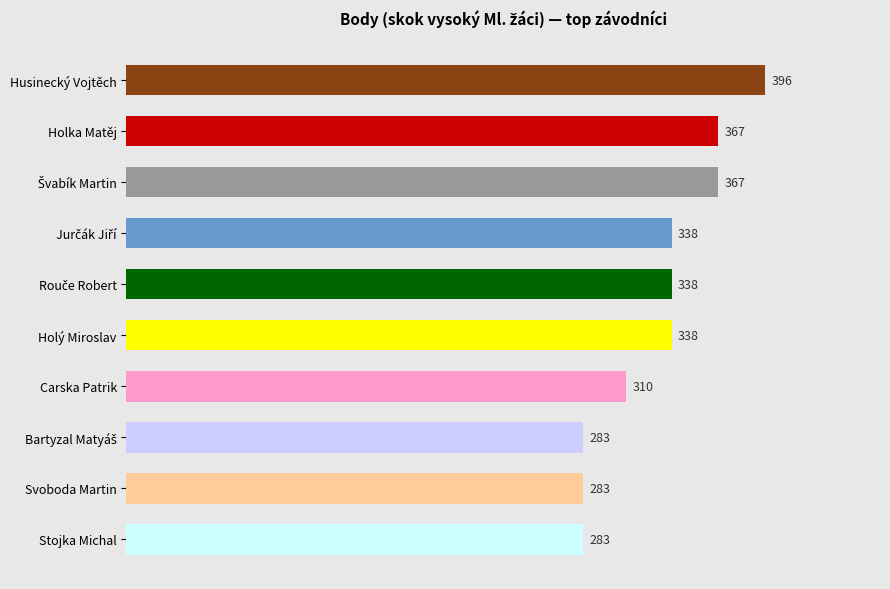

What is the change in value from Holka Matěj to Carska Patrik?

-57